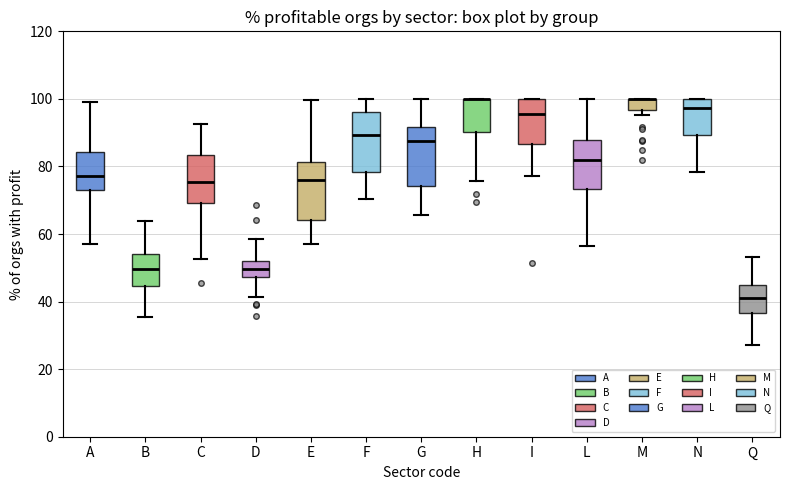

Reading left to right, transcribe this box plot: for each box, give where its median line is, the range the box spans, and where its two whiskers end, as read against the y-axis. The values are not printed on the chart, so give them approximately, as read against the axis.

A: median 78, box 72 to 84, whiskers 58 to 98
B: median 50, box 44 to 54, whiskers 36 to 64
C: median 76, box 70 to 84, whiskers 52 to 92
D: median 50, box 48 to 52, whiskers 42 to 58
E: median 76, box 64 to 82, whiskers 56 to 100
F: median 90, box 78 to 96, whiskers 70 to 100
G: median 88, box 74 to 92, whiskers 66 to 100
H: median 100 (drawn on the box's upper edge), box 90 to 100, whiskers 76 to 100
I: median 96, box 86 to 100, whiskers 78 to 100
L: median 82, box 74 to 88, whiskers 56 to 100
M: median 100 (drawn on the box's upper edge), box 96 to 100, whiskers 96 (just below the box's lower edge) to 100
N: median 98, box 90 to 100, whiskers 78 to 100
Q: median 42, box 36 to 44, whiskers 28 to 54